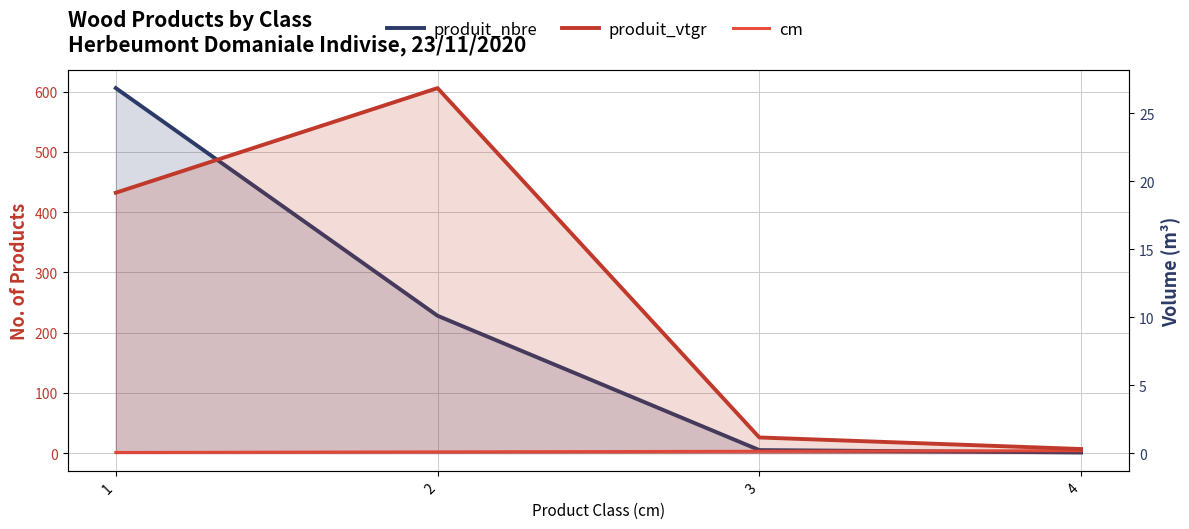

Reading left to right, list all the values displayed in this chart.

produit_nbre: 606.0	228.0	5.0	1.0
cm: 1.0	2.0	3.0	4.0
produit_vtgr: 19.2	26.9	1.1	0.3